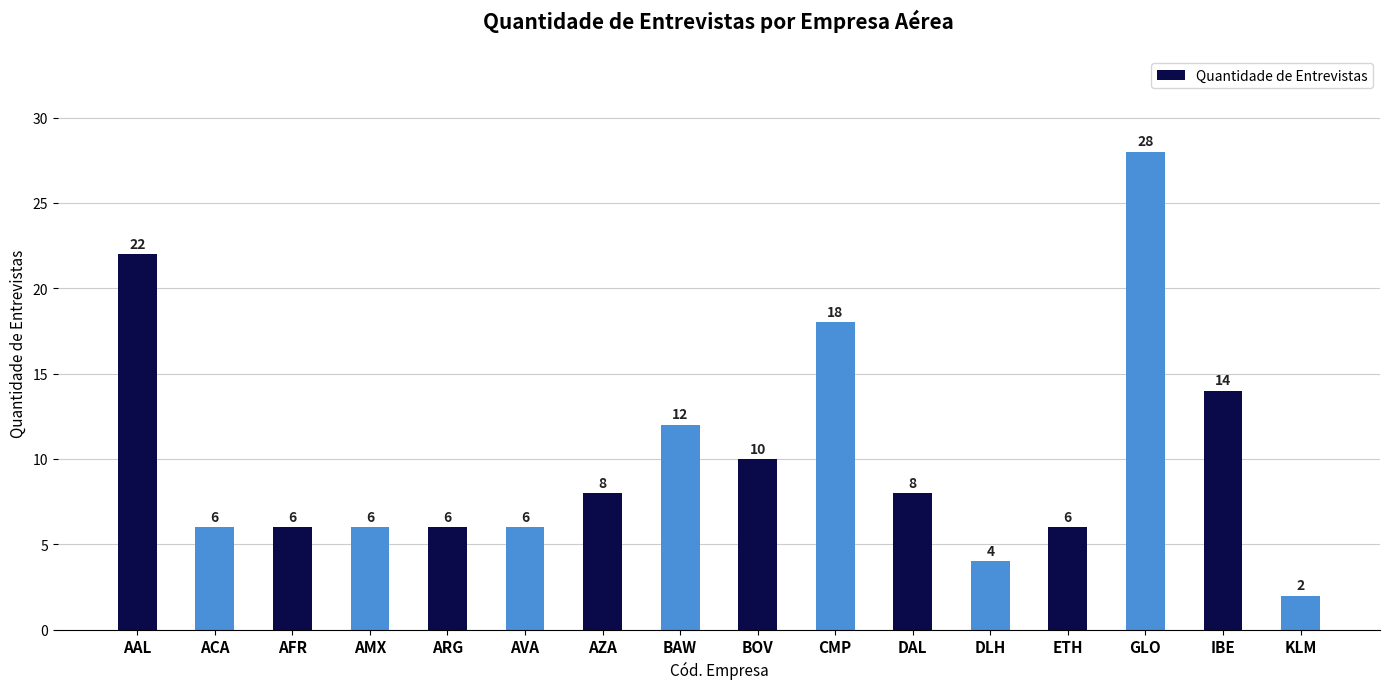

What is the change in value from AAL to KLM?

-20